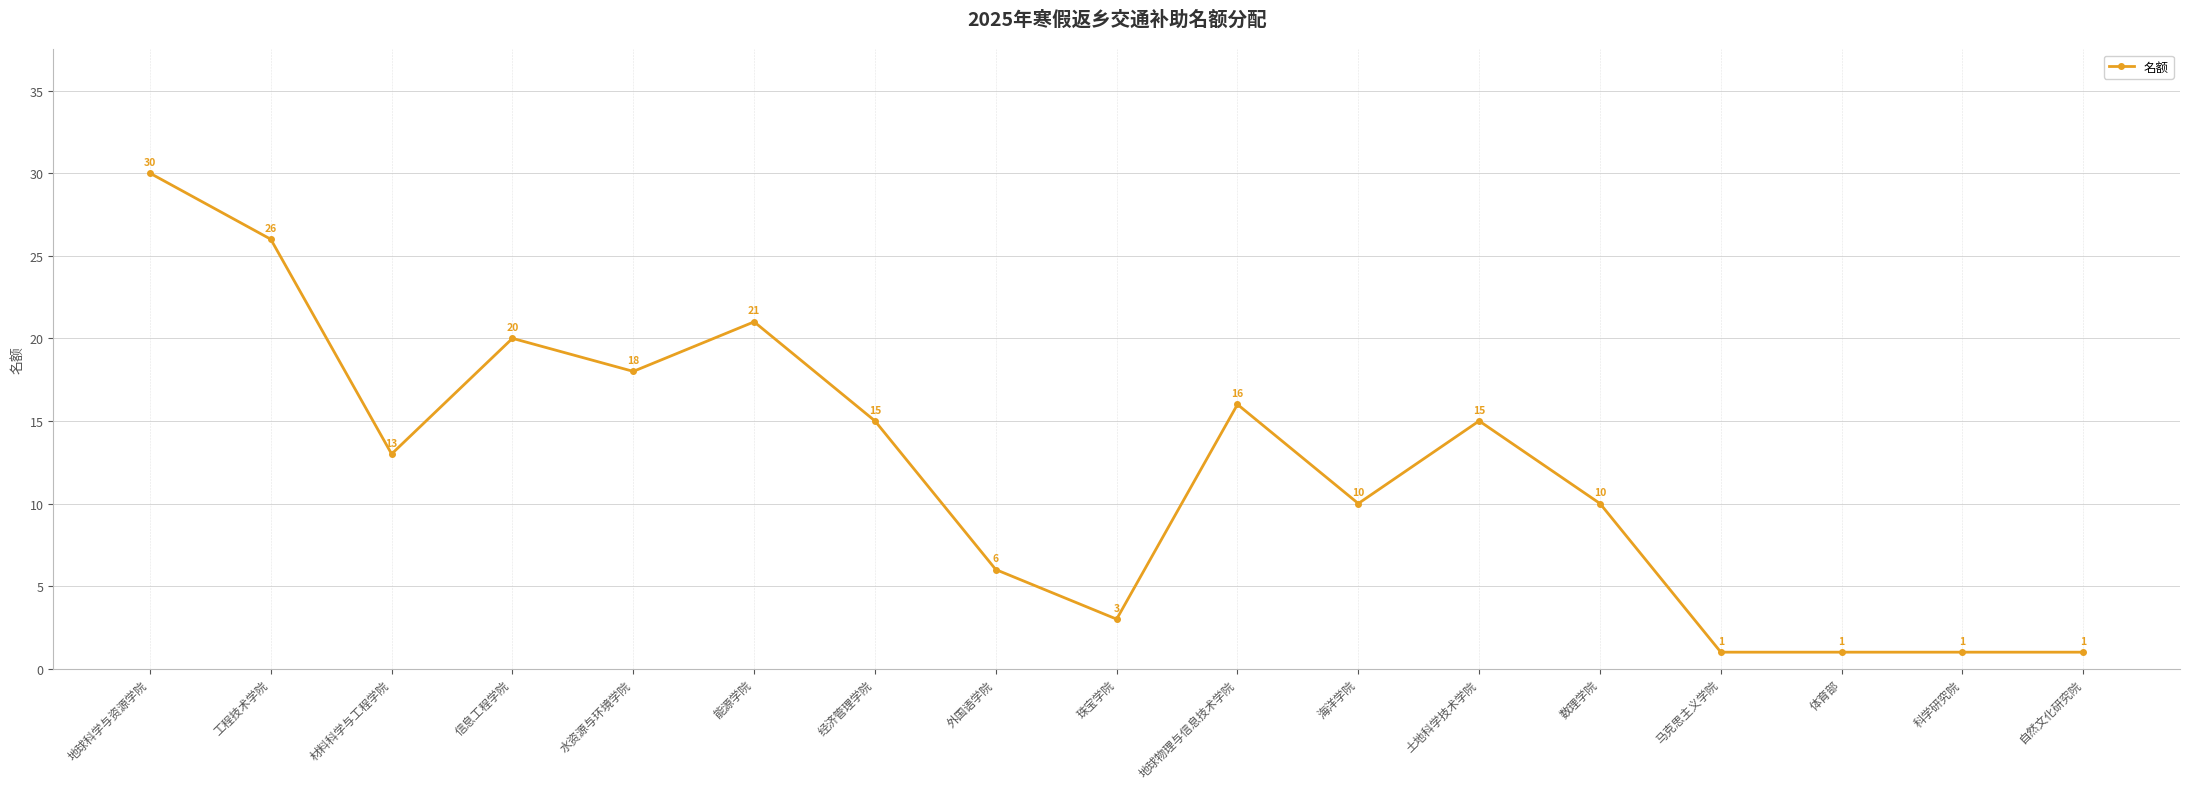

What is the change in value from 工程技术学院 to 水资源与环境学院?

-8